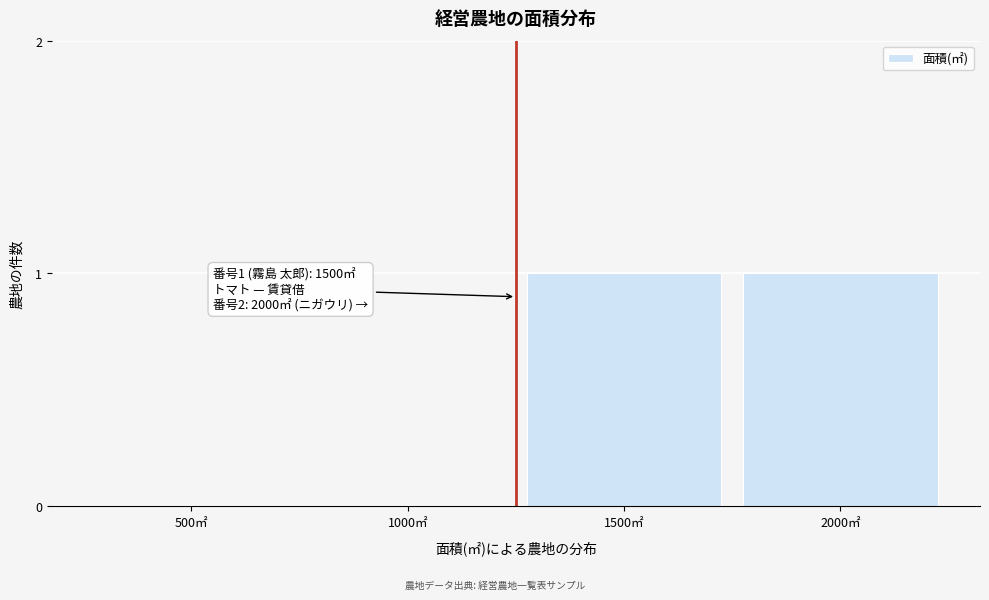

Reading left to right, extract all data points from this chart.

500㎡=0	1000㎡=0	1500㎡=1	2000㎡=1